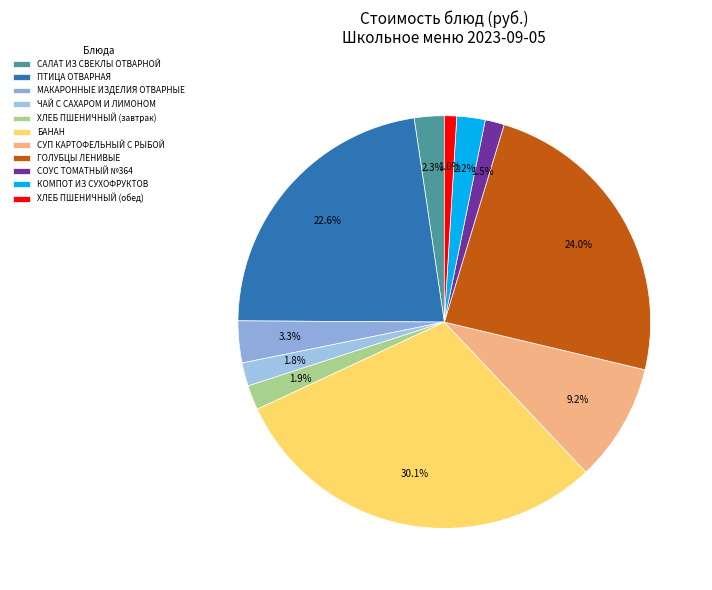

Which slice is the smallest?

ХЛЕБ ПШЕНИЧНЫЙ (обед)